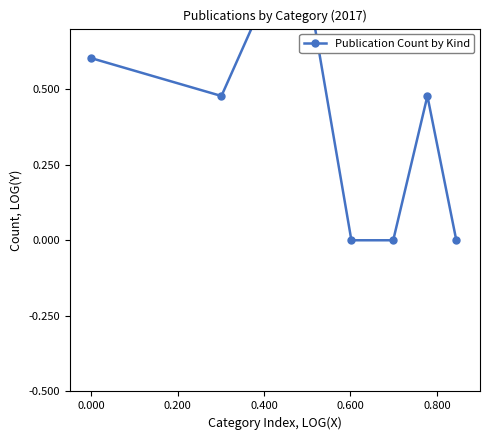

How many series are shown in this chart?

1